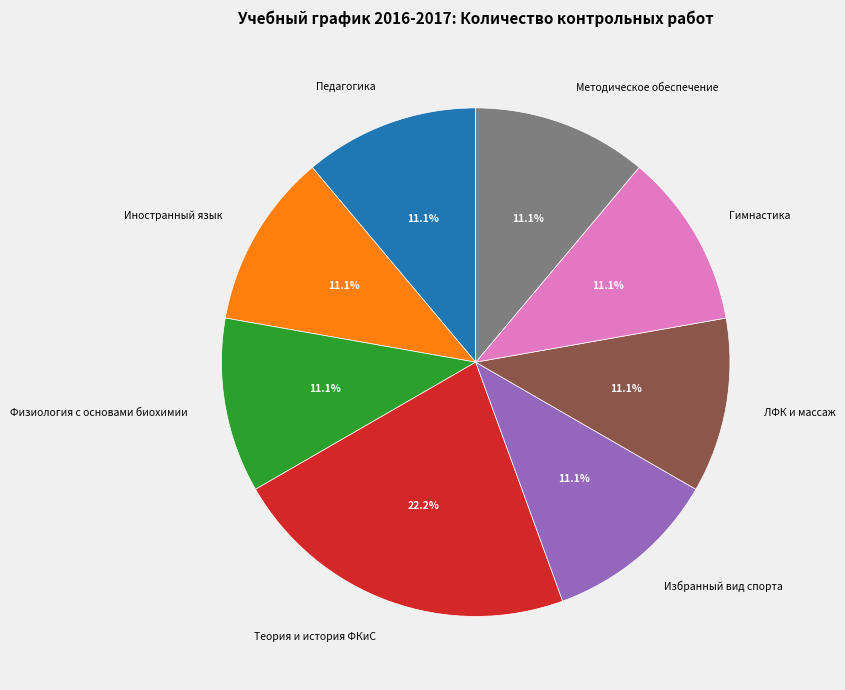

To the nearest percent, what is the combined percentage of Педагогика and Гимнастика?

22%